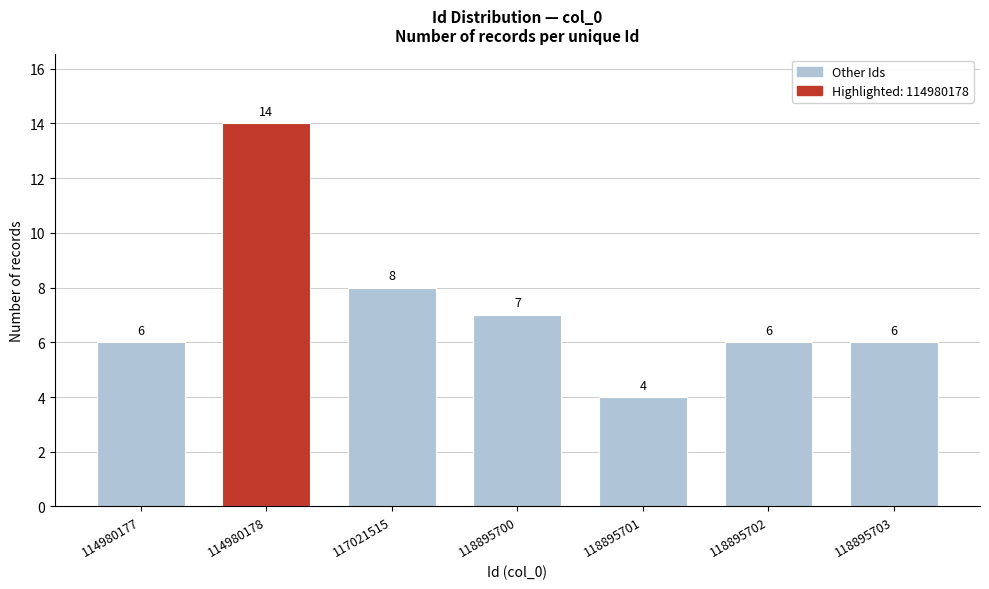

Reading left to right, list all the values displayed in this chart.

114980177=6	114980178=14	117021515=8	118895700=7	118895701=4	118895702=6	118895703=6